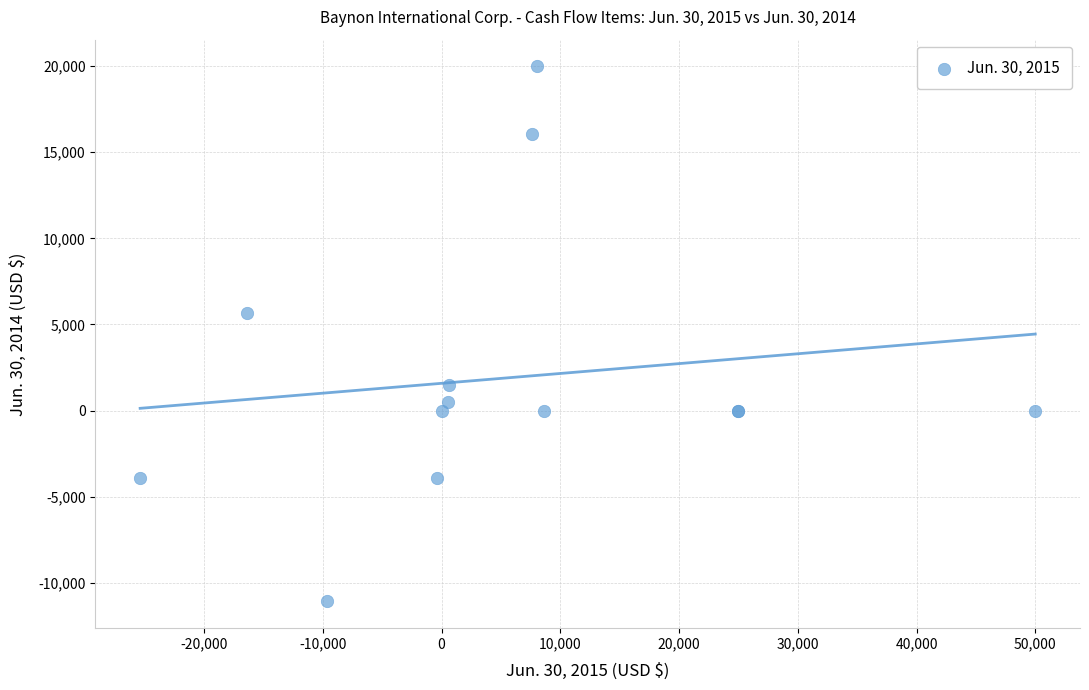

What Y value in the scatter plot is closest to 4455?

5662